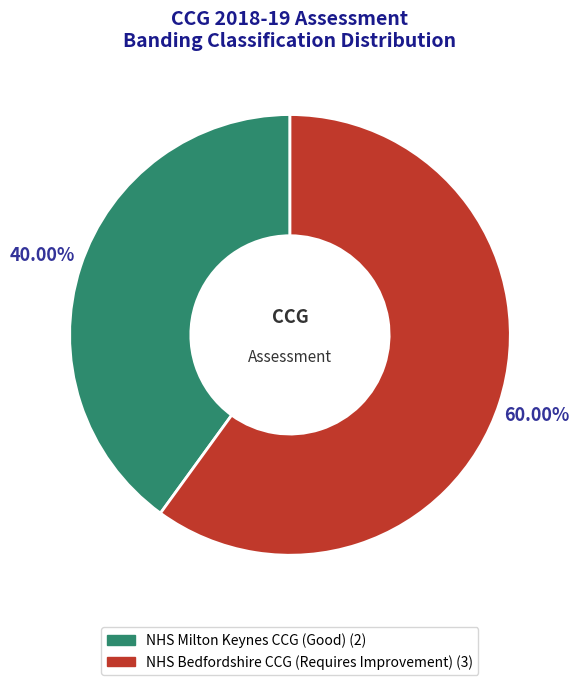

Between NHS Milton Keynes CCG (Good) and NHS Bedfordshire CCG (Requires Improvement), which is larger?

NHS Bedfordshire CCG (Requires Improvement)